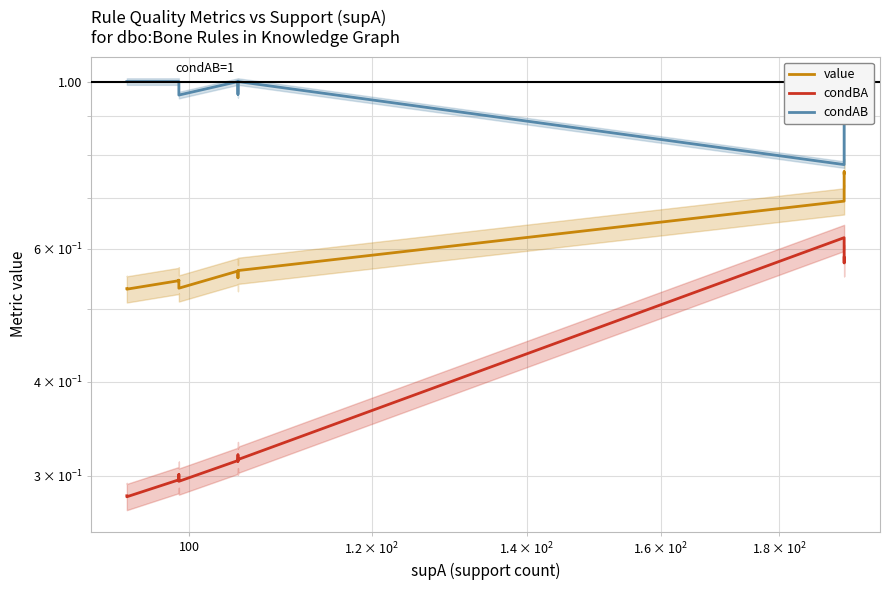

In value, how many points are lower than both neighbors (excluding endpoints)?

3